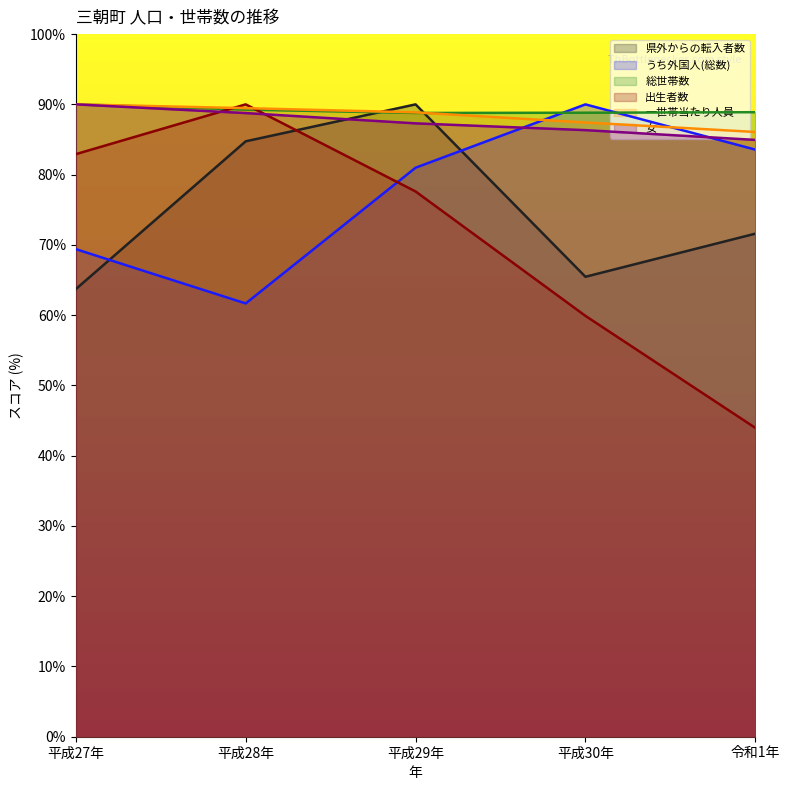

Which series has the widest spread of values?

出生者数